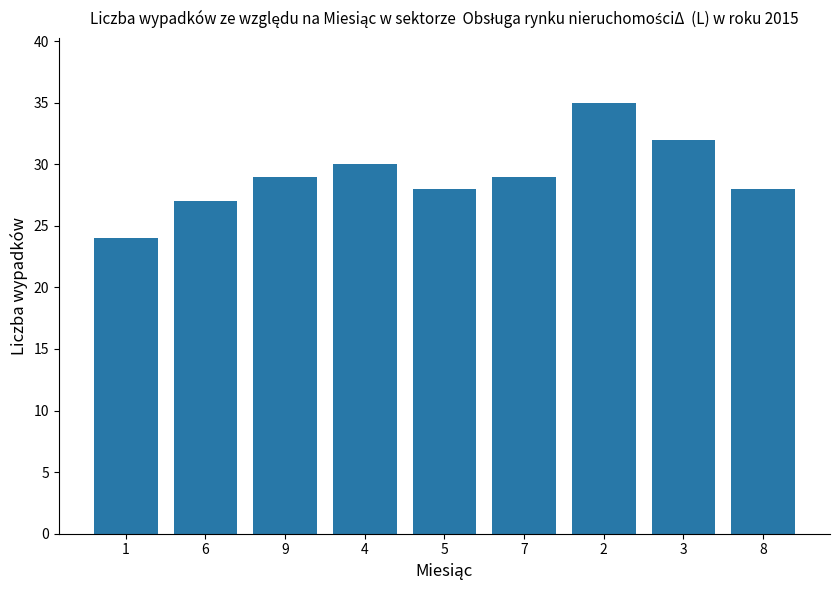

What is the difference between the values at 7 and 3?

3